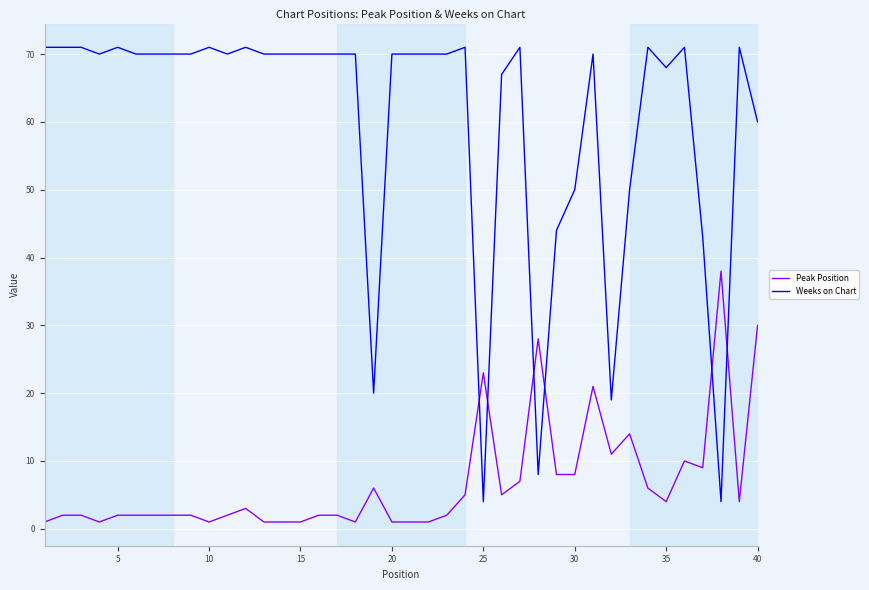

Which series has the largest range (max minus min)?

Weeks on Chart